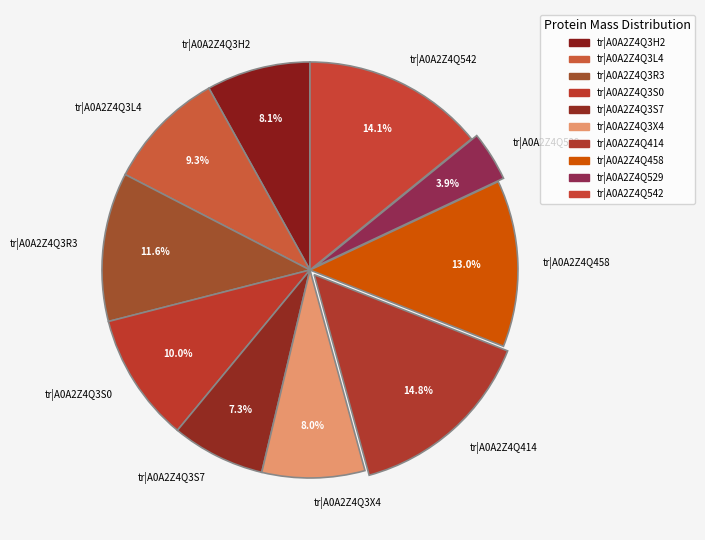

To the nearest percent, what portion does tr|A0A2Z4Q542 represent?

14%